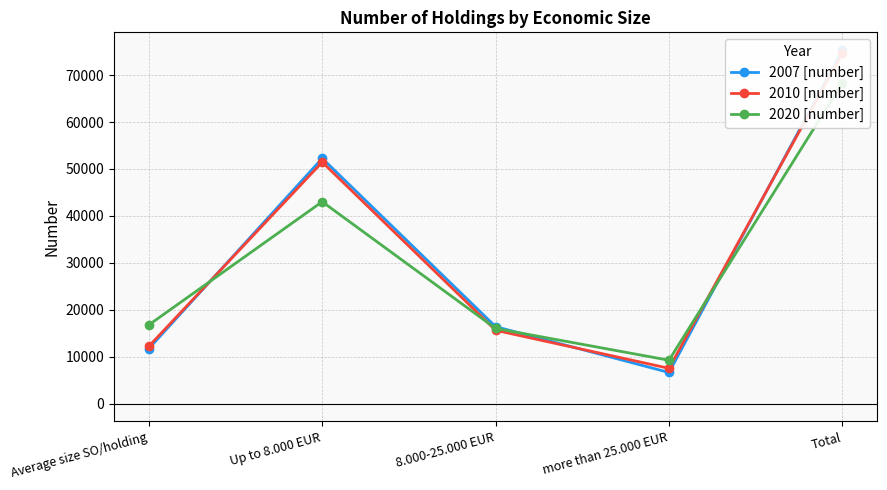

Which category has the lowest value in the 2010 [number] series?

more than 25.000 EUR